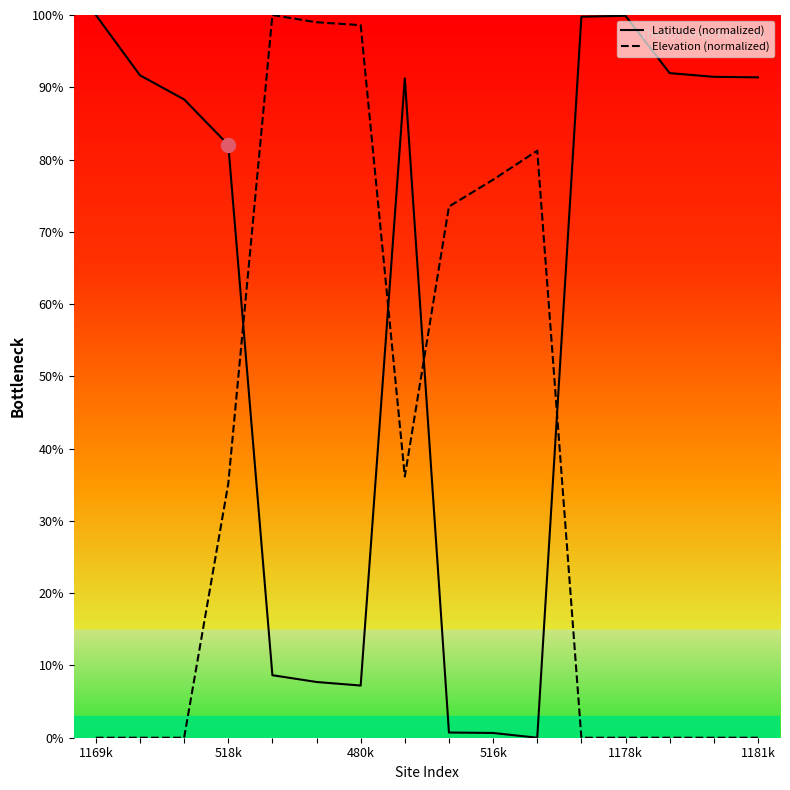

Count the number of data series in this chart.

2